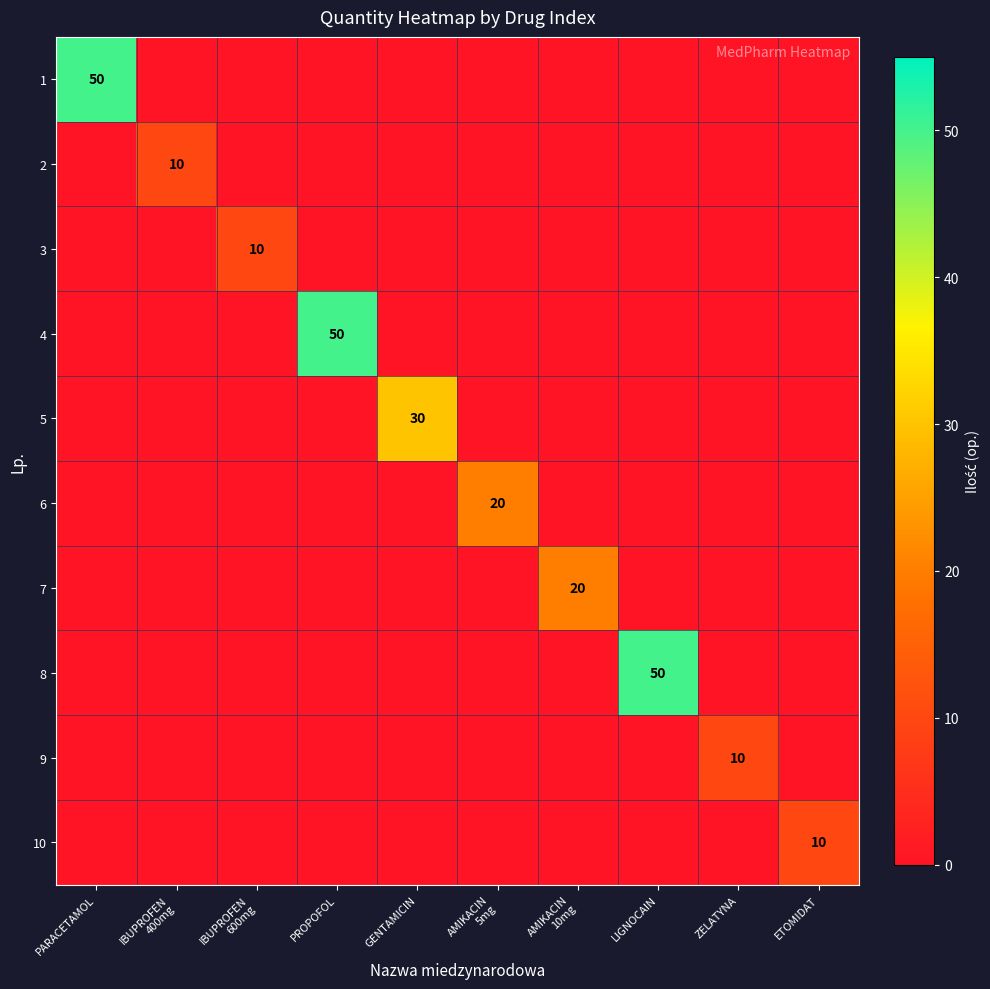

Between LIGNOCAIN and ETOMIDAT, which series saw the biggest shift?

8